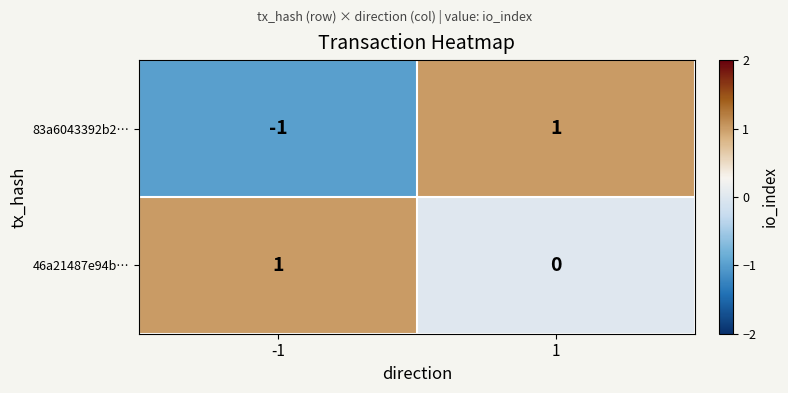

True or false: 83a6043392b2… has a value of 2 at 1.

False